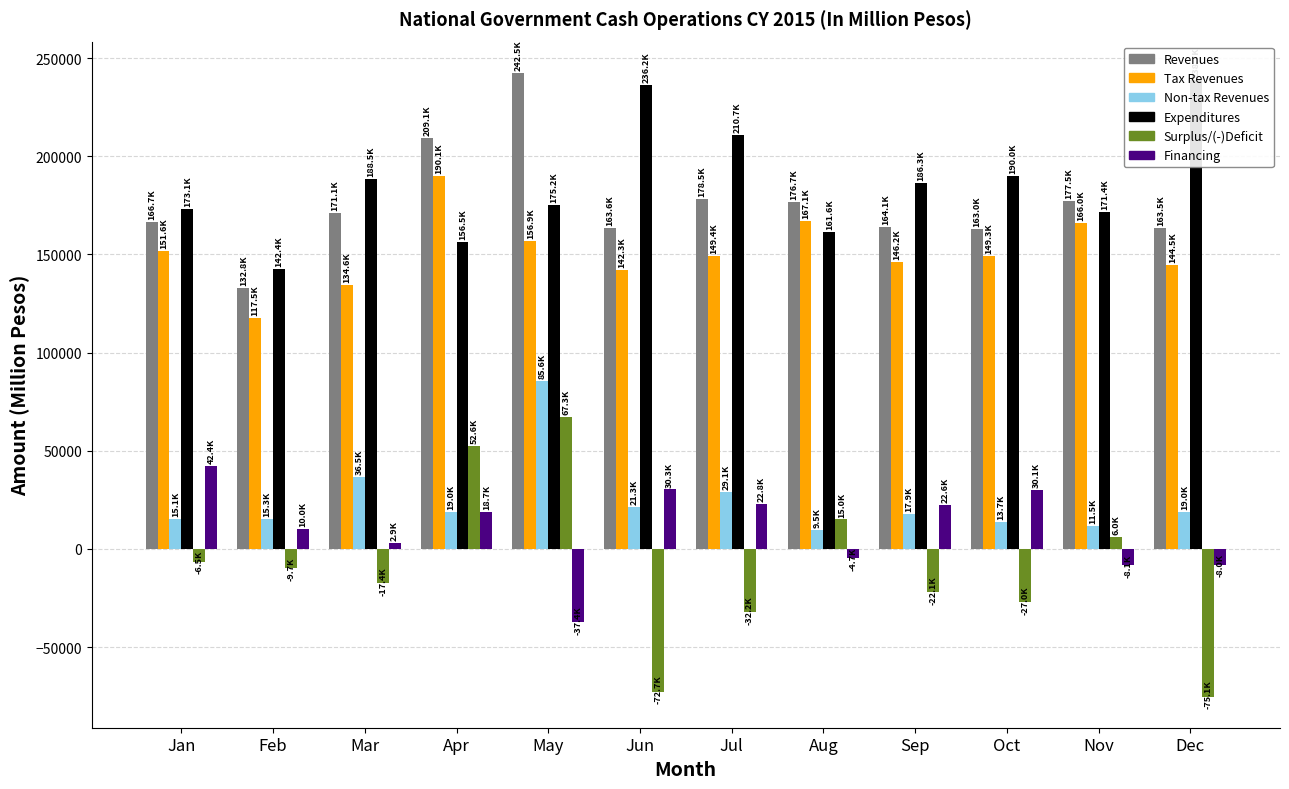

What are all the series names shown in the legend?

Revenues, Tax Revenues, Non-tax Revenues, Expenditures, Surplus/(-)Deficit, Financing